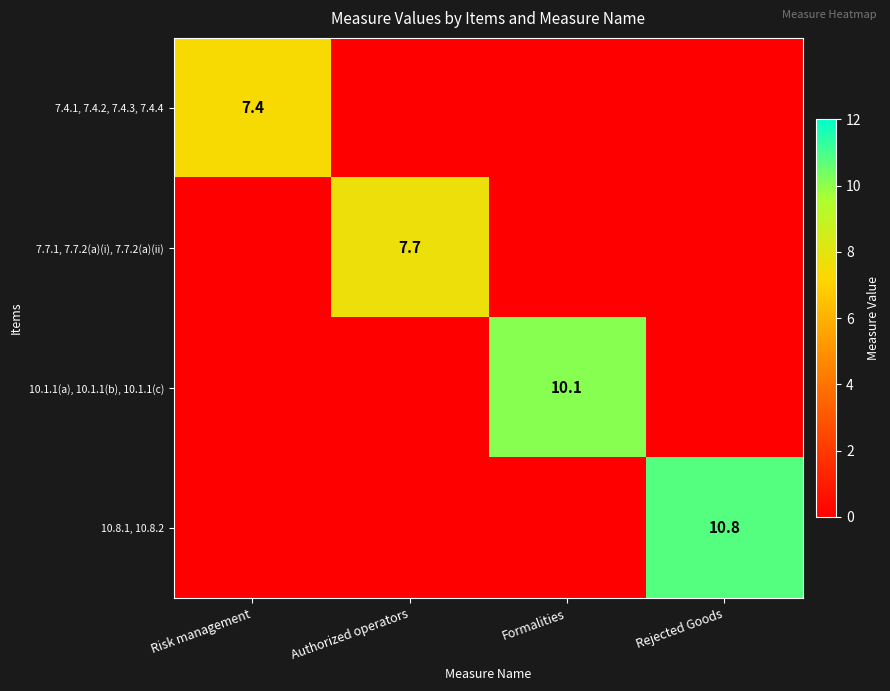

Is it true that 10.1.1(a), 10.1.1(b), 10.1.1(c) equals 10.1 at Formalities?

True